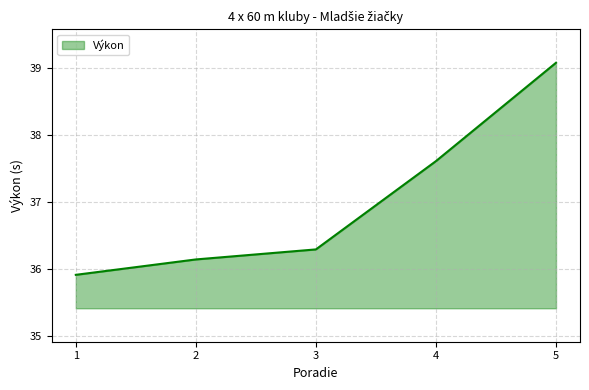

Is it true that the value at 4 is 37.6?

True